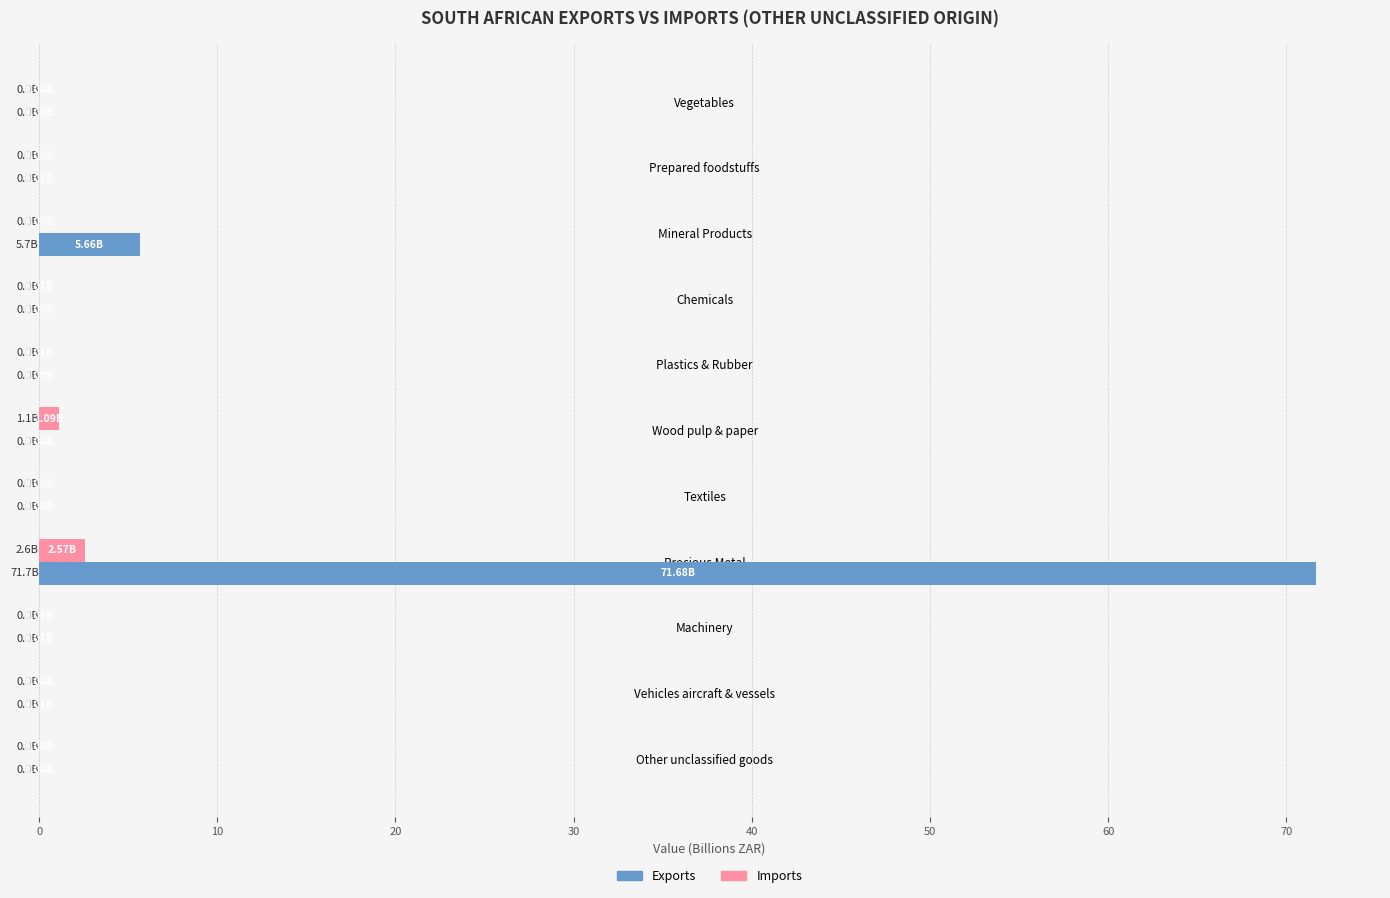

Which series has the largest total across all categories?

Exports